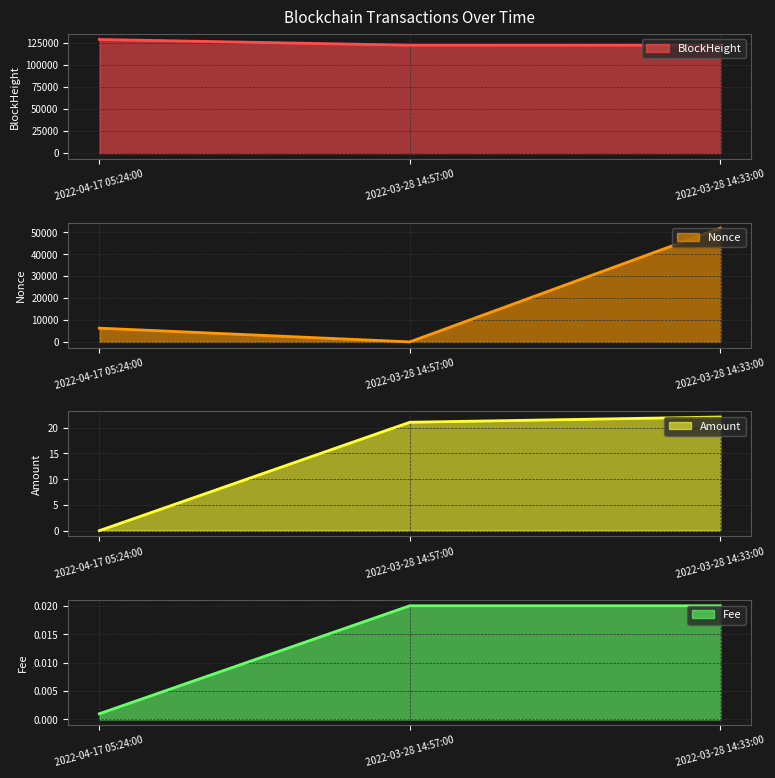

What are all the series names shown in the legend?

BlockHeight, Nonce, Amount, Fee